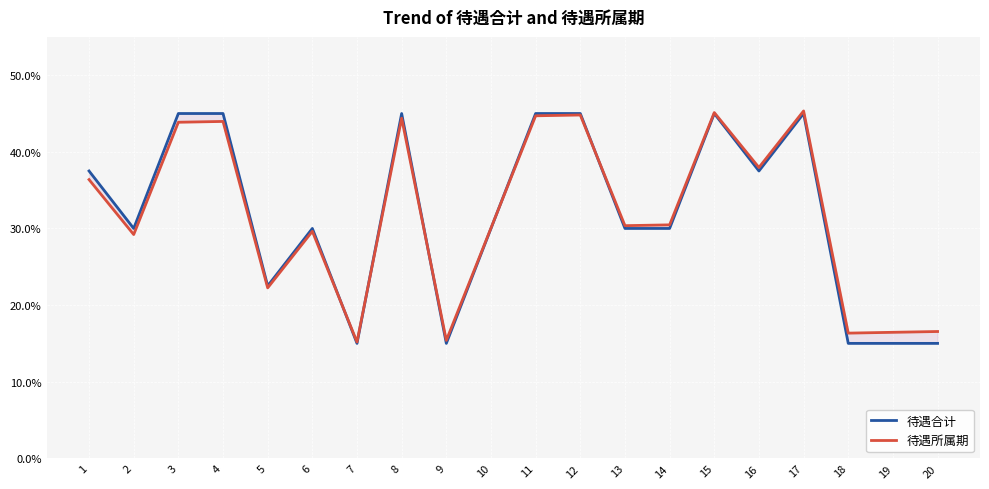

Reading right to left, transcribe all the data shown in this chart.

待遇合计: 20=15.0	19=15.0	18=15.0	17=45.0	16=37.5	15=45.0	14=30.0	13=30.0	12=45.0	11=45.0	10=30.0	9=15.0	8=45.0	7=15.0	6=30.0	5=22.5	4=45.0	3=45.0	2=30.0	1=37.5
待遇所属期: 20=16.5	19=16.4	18=16.3	17=45.3	16=38.0	15=45.1	14=30.5	13=30.4	12=44.8	11=44.7	10=30.0	9=15.4	8=44.4	7=15.2	6=29.6	5=22.2	4=44.0	3=43.9	2=29.2	1=36.4